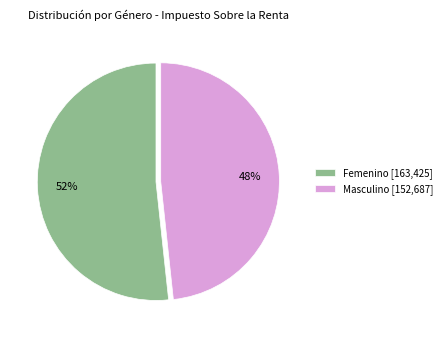

To the nearest percent, what is the combined percentage of Femenino [163,425] and Masculino [152,687]?

100%